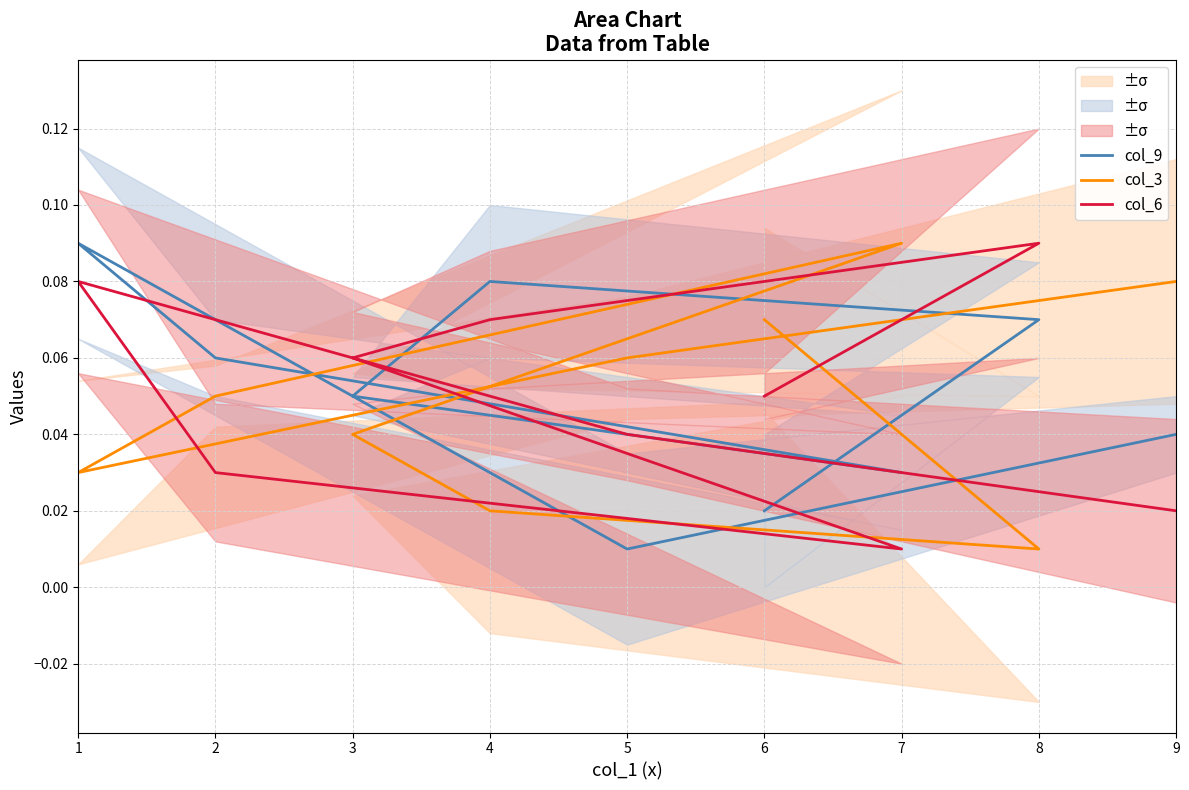

Which has a higher value, 4 or 2?

4